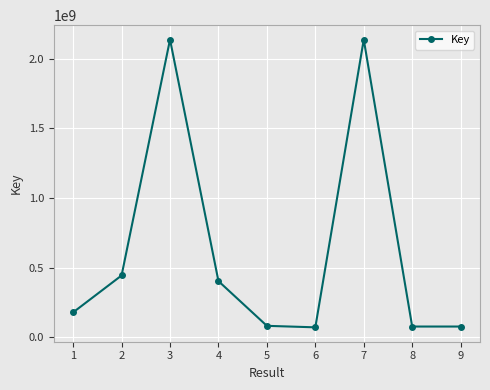

What is the greatest value displayed?

2137702014